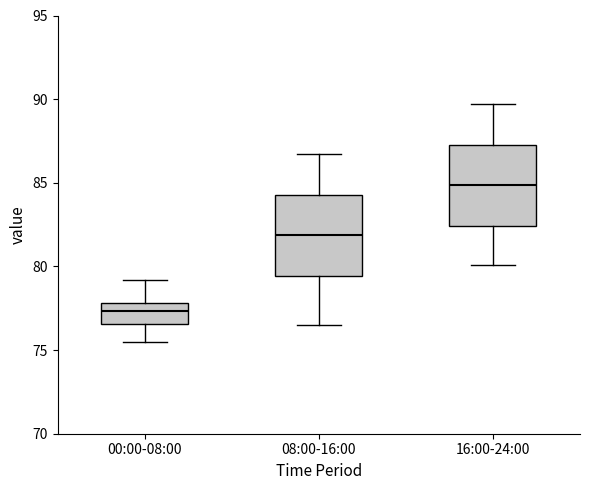

Reading left to right, transcribe this box plot: for each box, give where its median line is, the range the box spans, and where its two whiskers end, as read against the y-axis. The values are not printed on the chart, so give them approximately, as read against the axis.

00:00-08:00: median 77.5, box 76.5 to 78.0, whiskers 75.5 to 79.0
08:00-16:00: median 82.0, box 79.5 to 84.5, whiskers 76.5 to 86.5
16:00-24:00: median 85.0, box 82.5 to 87.5, whiskers 80.0 to 89.5